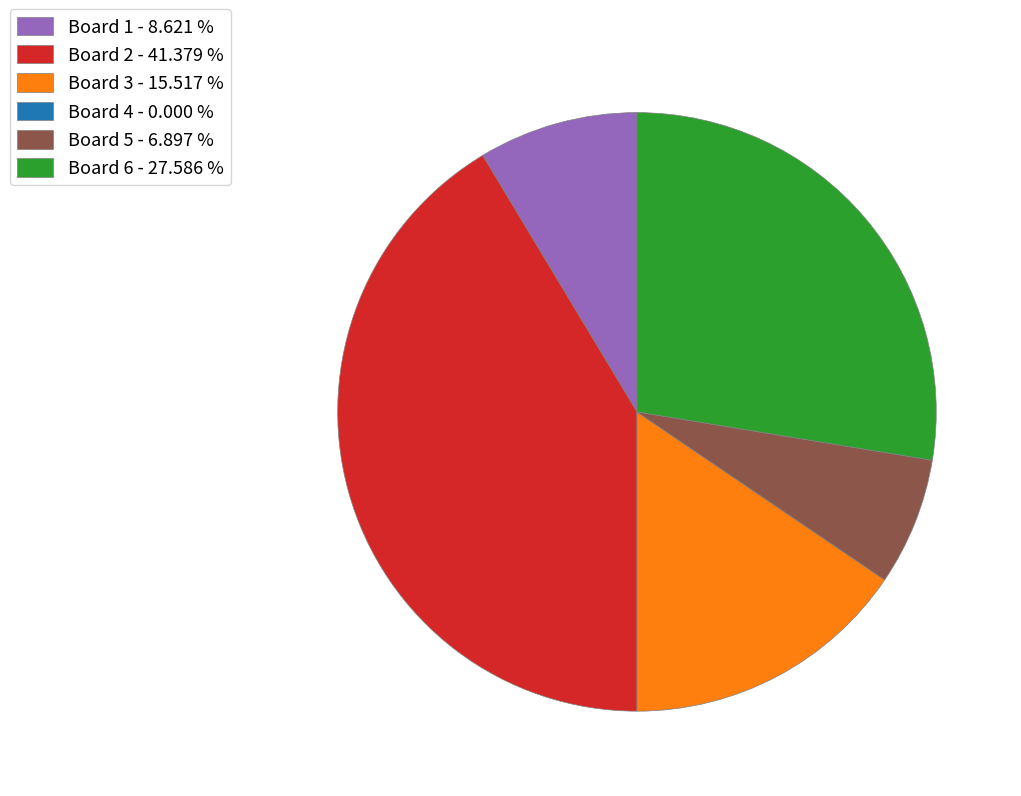

Does Board 6 - 27.586 % represent more than half of the total?

No